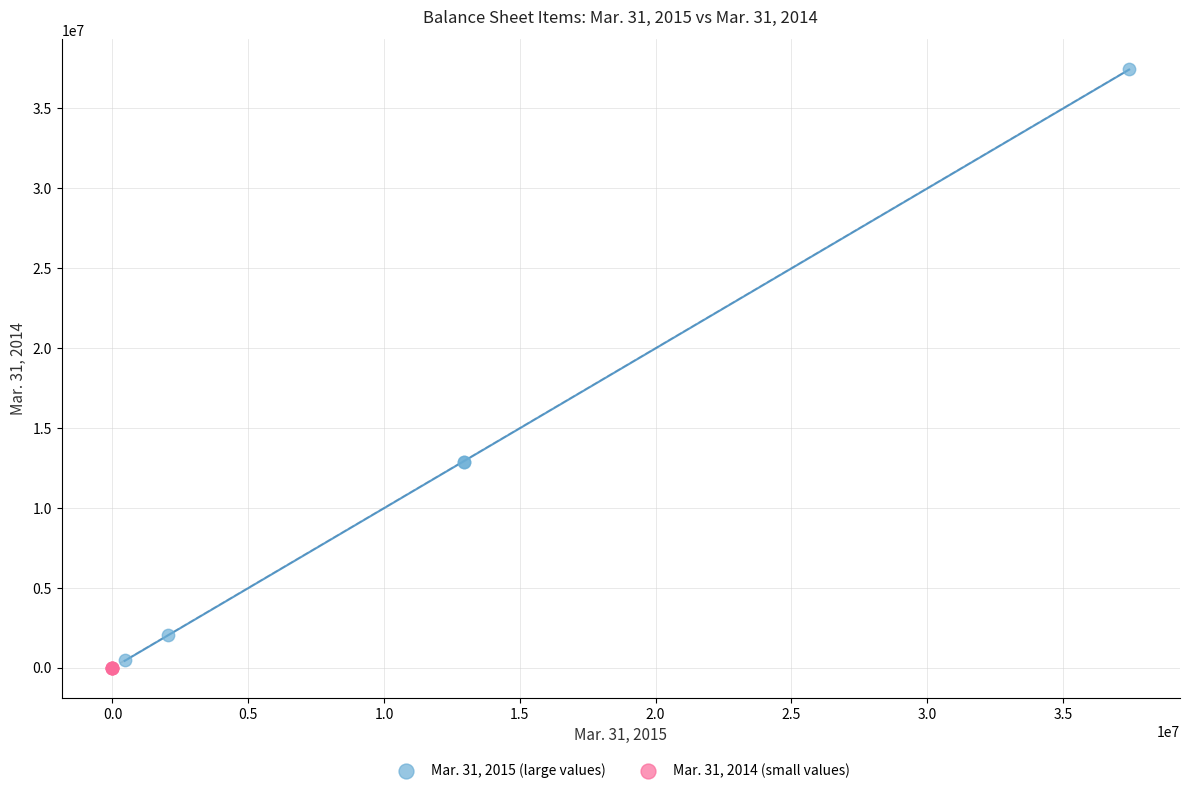

Which series contains the highest Y value?

Mar. 31, 2015 (large values)